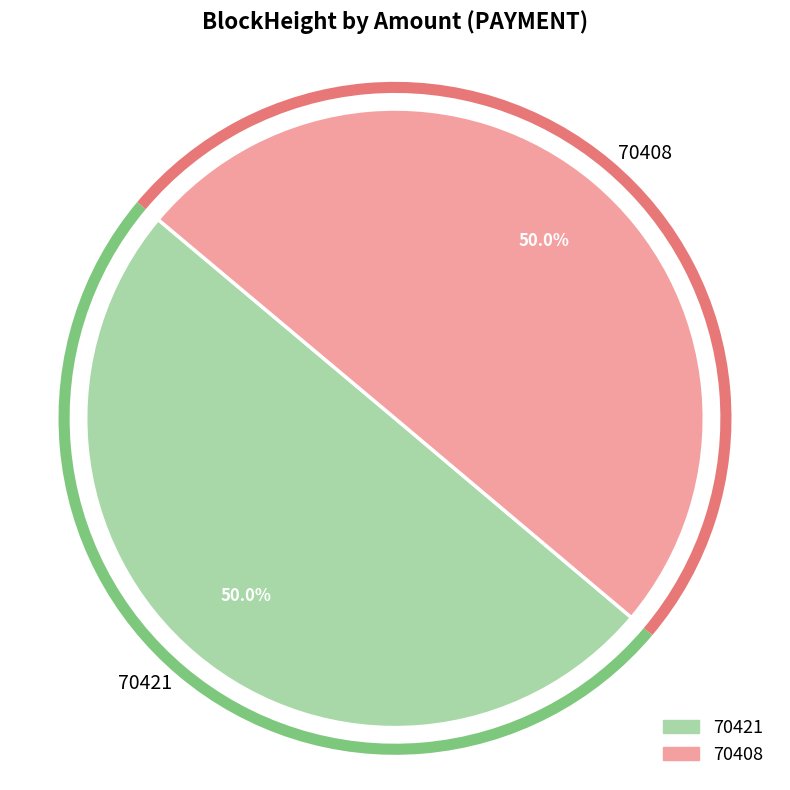

To the nearest percent, what is the combined percentage of 70408 and 70421?

100%